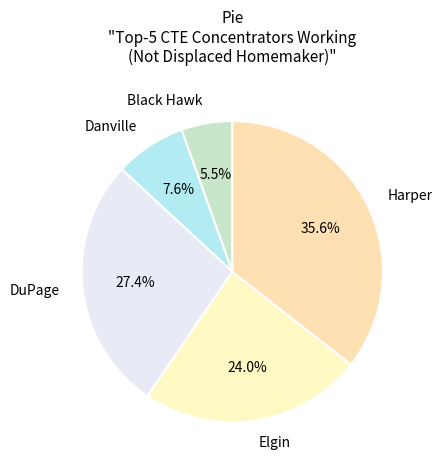

Count the number of slices in the pie.

5